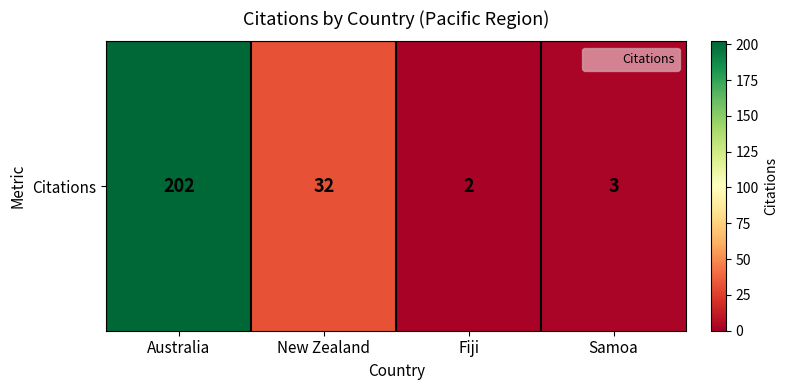

Which category has the highest value across all series?

Australia